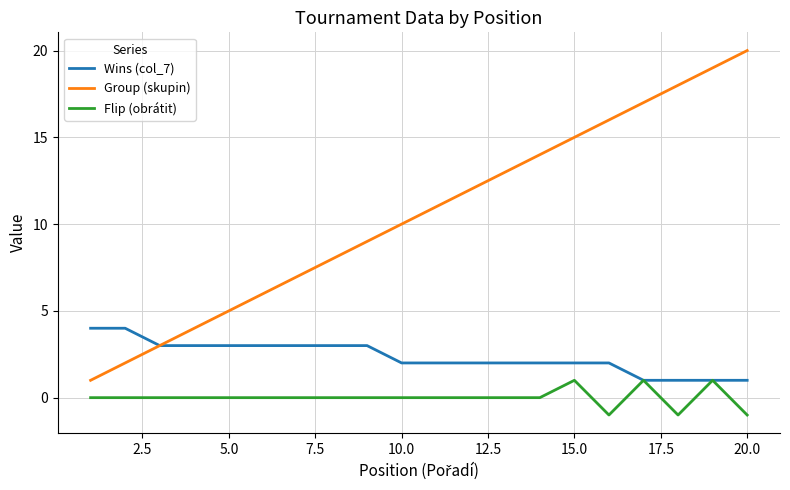

Rank the series by their average value, from lowest to highest.

Flip (obrátit), Wins (col_7), Group (skupin)